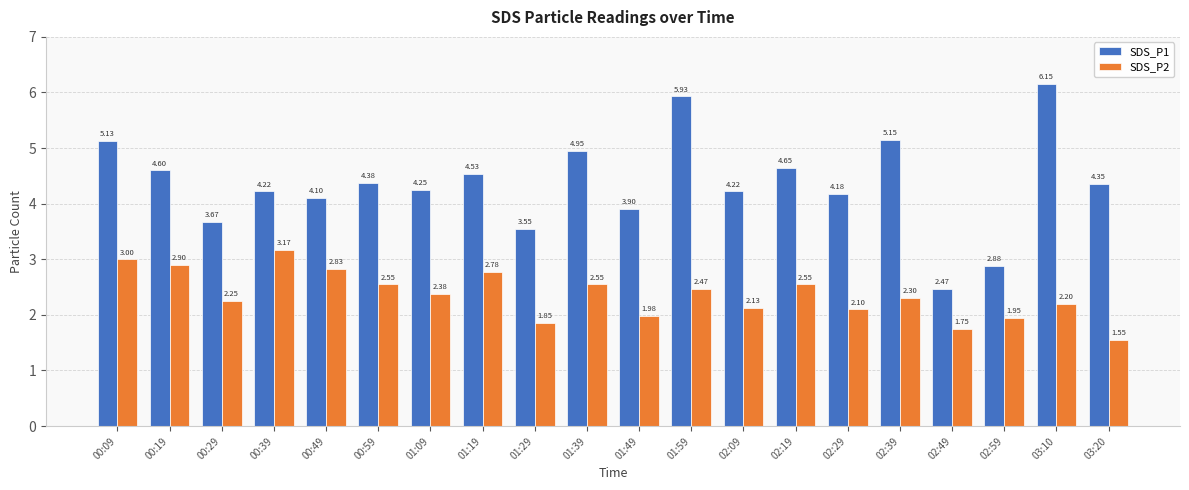

What are all the series names shown in the legend?

SDS_P1, SDS_P2